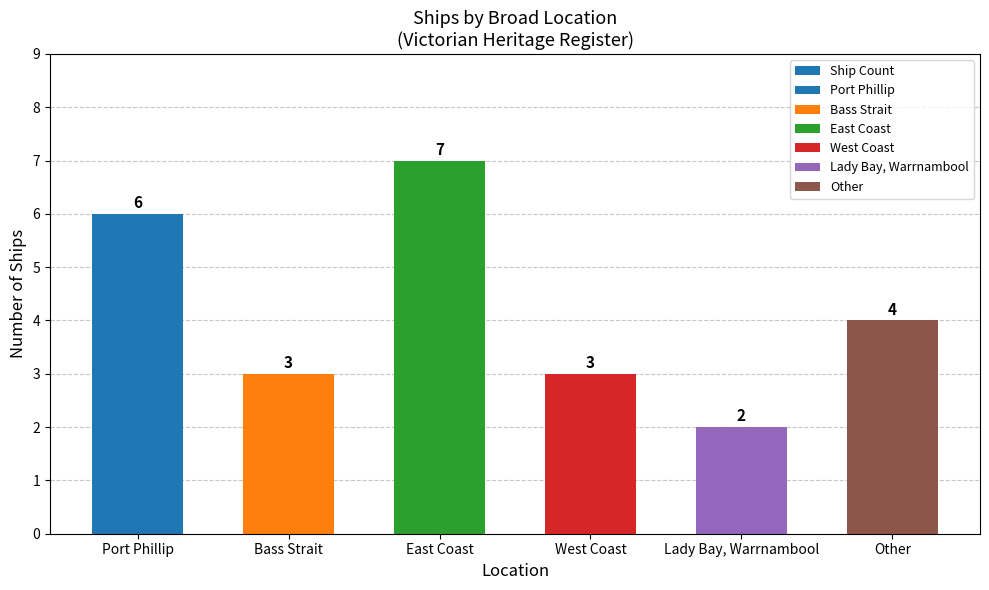

List the labels in order of value, largest first.

East Coast, Port Phillip, Other, Bass Strait, West Coast, Lady Bay, Warrnambool